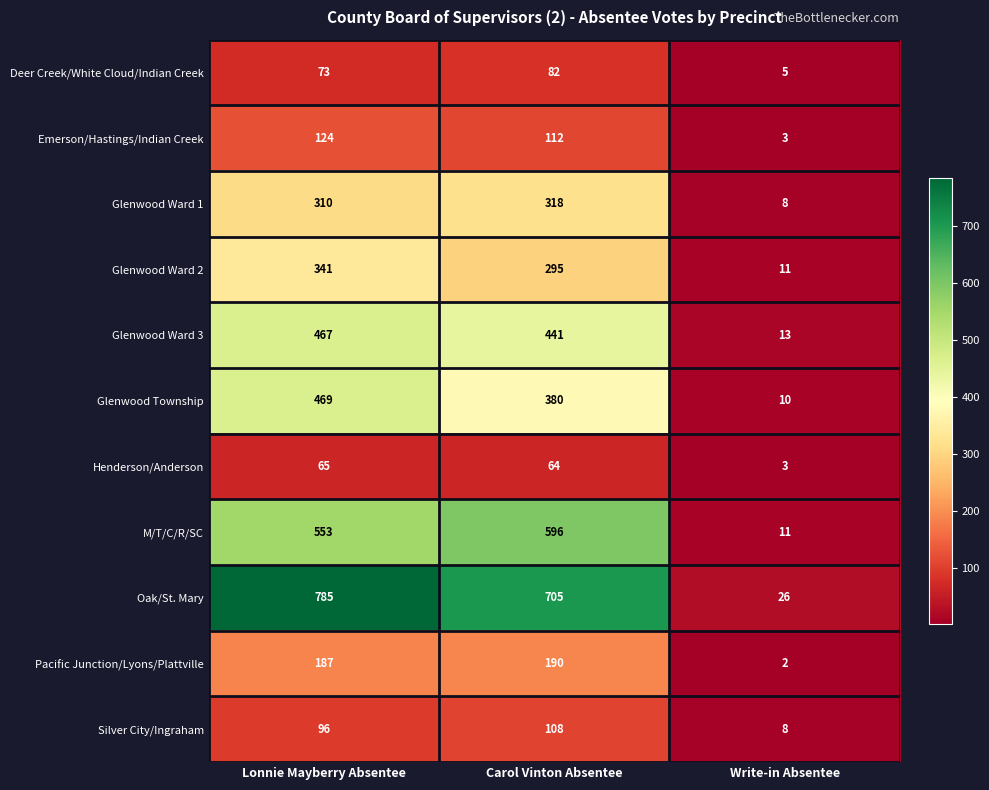

Between Lonnie Mayberry Absentee and Carol Vinton Absentee, which series saw the biggest shift?

Glenwood Township